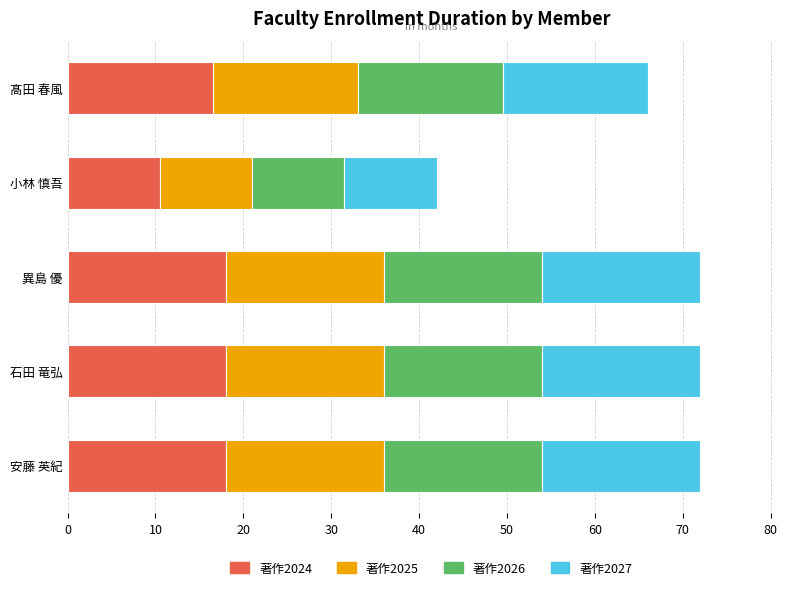

What is the total value across all series at 石田 竜弘?

72.0